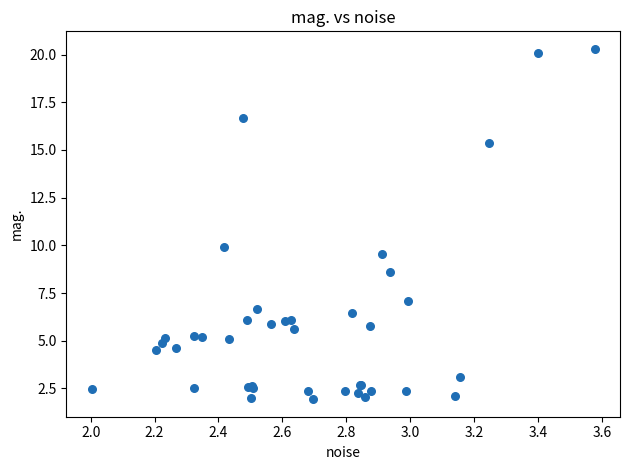

What Y value in the scatter plot is closest to 11?

9.9